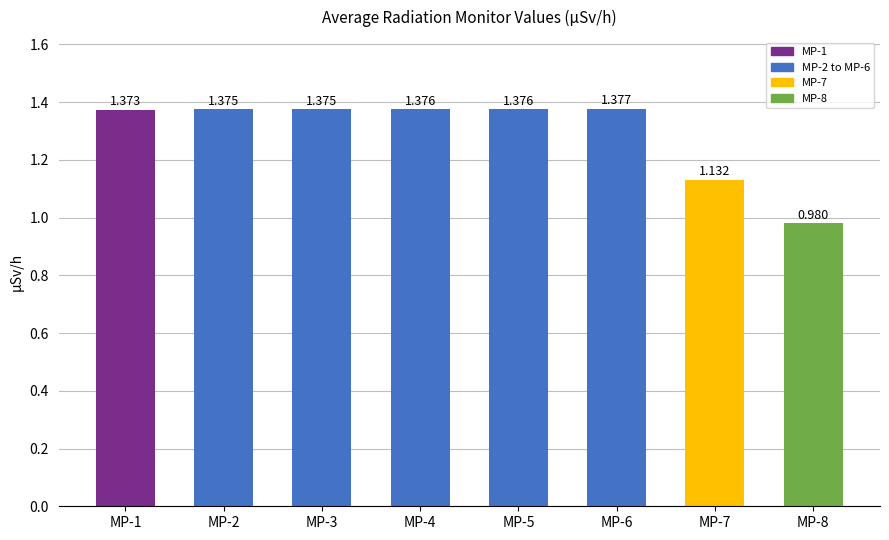

What is the value of the 7th bar from the left?

1.1